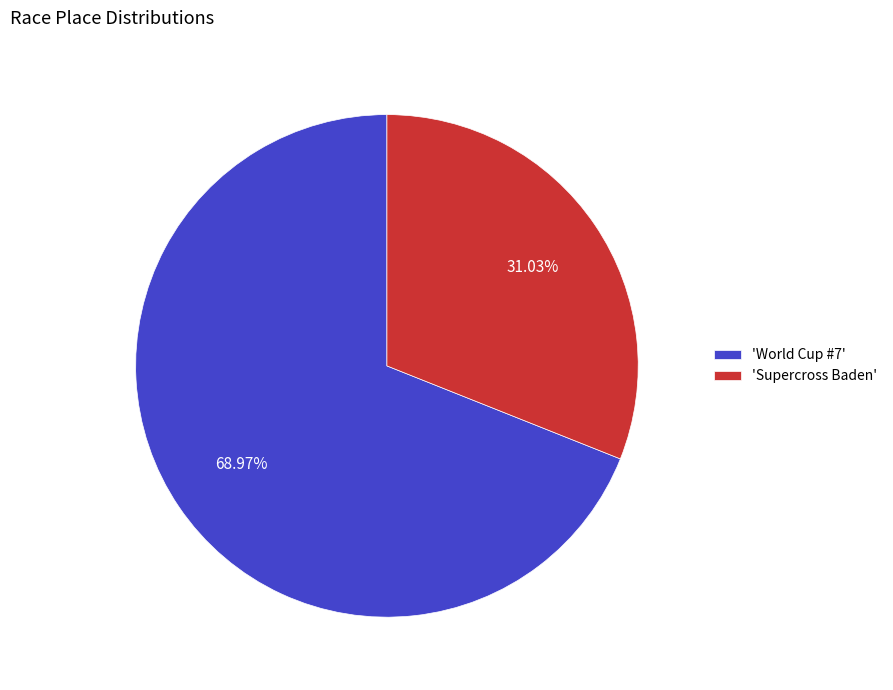

Rank the categories by value from lowest to highest.

'Supercross Baden', 'World Cup #7'